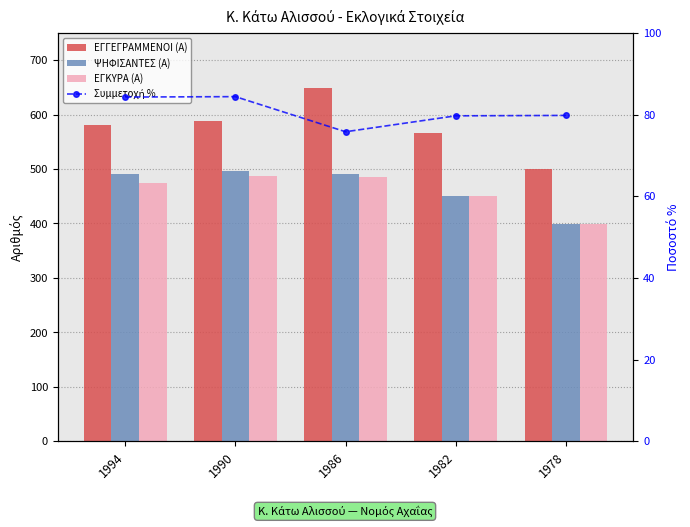

Are the bars grouped side by side (vs. stacked)?

Yes